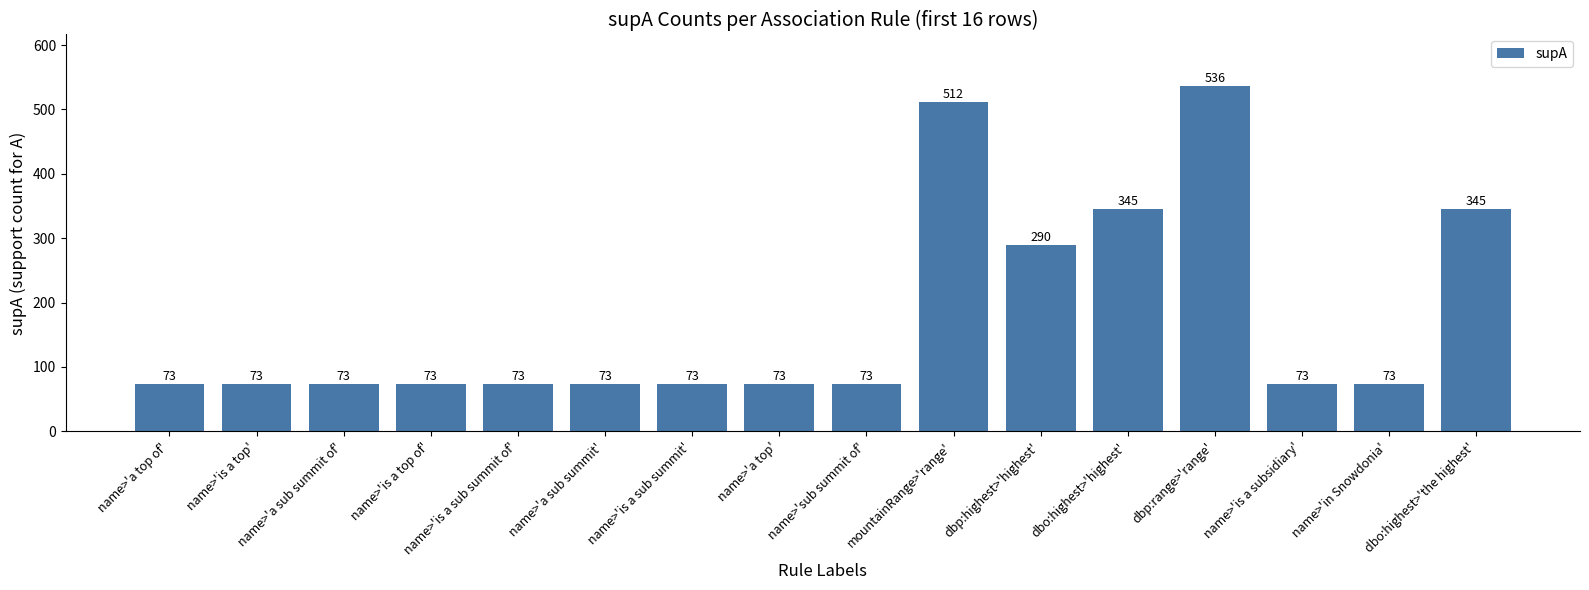

Reading left to right, list all the values displayed in this chart.

name>'a top of'=73	name>'is a top'=73	name>'a sub summit of'=73	name>'is a top of'=73	name>'is a sub summit of'=73	name>'a sub summit'=73	name>'is a sub summit'=73	name>'a top'=73	name>'sub summit of'=73	mountainRange>'range'=512	dbp:highest>'highest'=290	dbo:highest>'highest'=345	dbp:range>'range'=536	name>'is a subsidiary'=73	name>'in Snowdonia'=73	dbo:highest>'the highest'=345